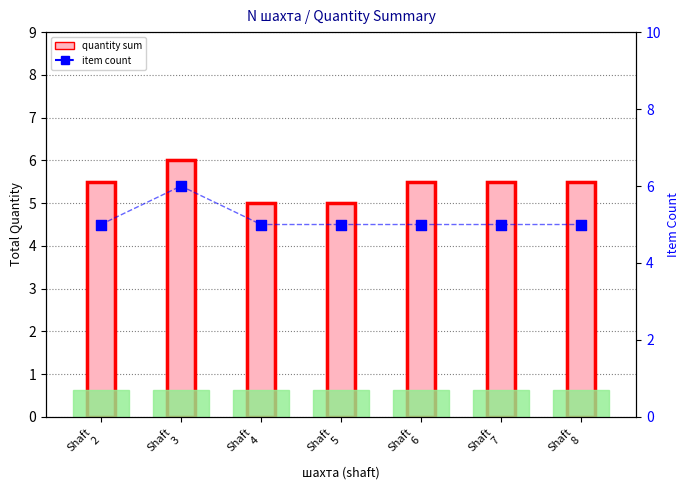

Which series contains the highest Y value?

quantity sum